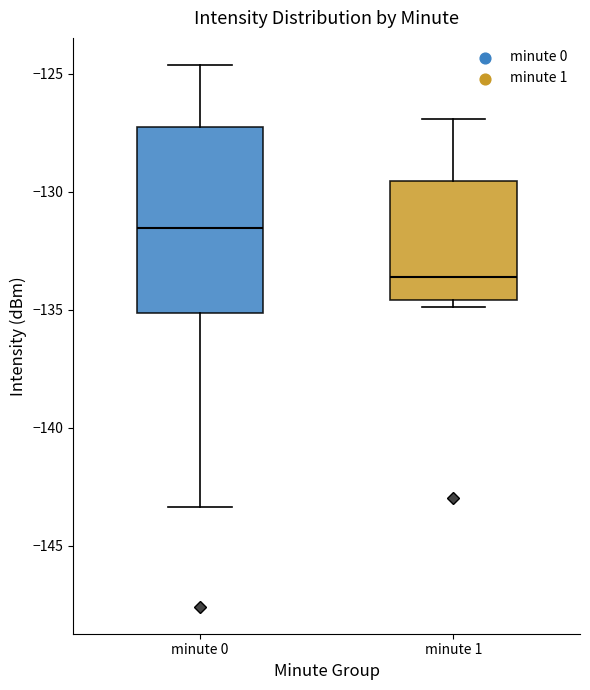

Which box's median line is the lowest?

minute 1